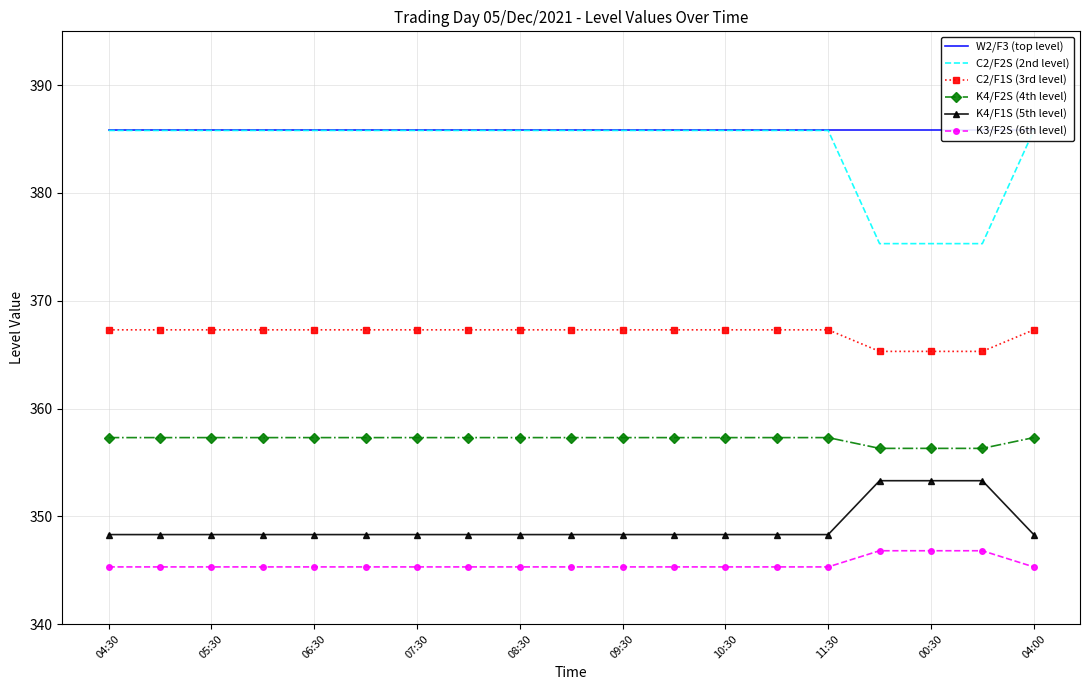

Reading left to right, list all the values displayed in this chart.

W2/F3 (top level): 385.8	385.8	385.8	385.8	385.8	385.8	385.8	385.8	385.8	385.8	385.8	385.8	385.8	385.8	385.8	385.8	385.8	385.8	385.8
C2/F2S (2nd level): 385.8	385.8	385.8	385.8	385.8	385.8	385.8	385.8	385.8	385.8	385.8	385.8	385.8	385.8	385.8	375.3	375.3	375.3	385.8
C2/F1S (3rd level): 367.3	367.3	367.3	367.3	367.3	367.3	367.3	367.3	367.3	367.3	367.3	367.3	367.3	367.3	367.3	365.3	365.3	365.3	367.3
K4/F2S (4th level): 357.3	357.3	357.3	357.3	357.3	357.3	357.3	357.3	357.3	357.3	357.3	357.3	357.3	357.3	357.3	356.3	356.3	356.3	357.3
K4/F1S (5th level): 348.3	348.3	348.3	348.3	348.3	348.3	348.3	348.3	348.3	348.3	348.3	348.3	348.3	348.3	348.3	353.3	353.3	353.3	348.3
K3/F2S (6th level): 345.3	345.3	345.3	345.3	345.3	345.3	345.3	345.3	345.3	345.3	345.3	345.3	345.3	345.3	345.3	346.8	346.8	346.8	345.3